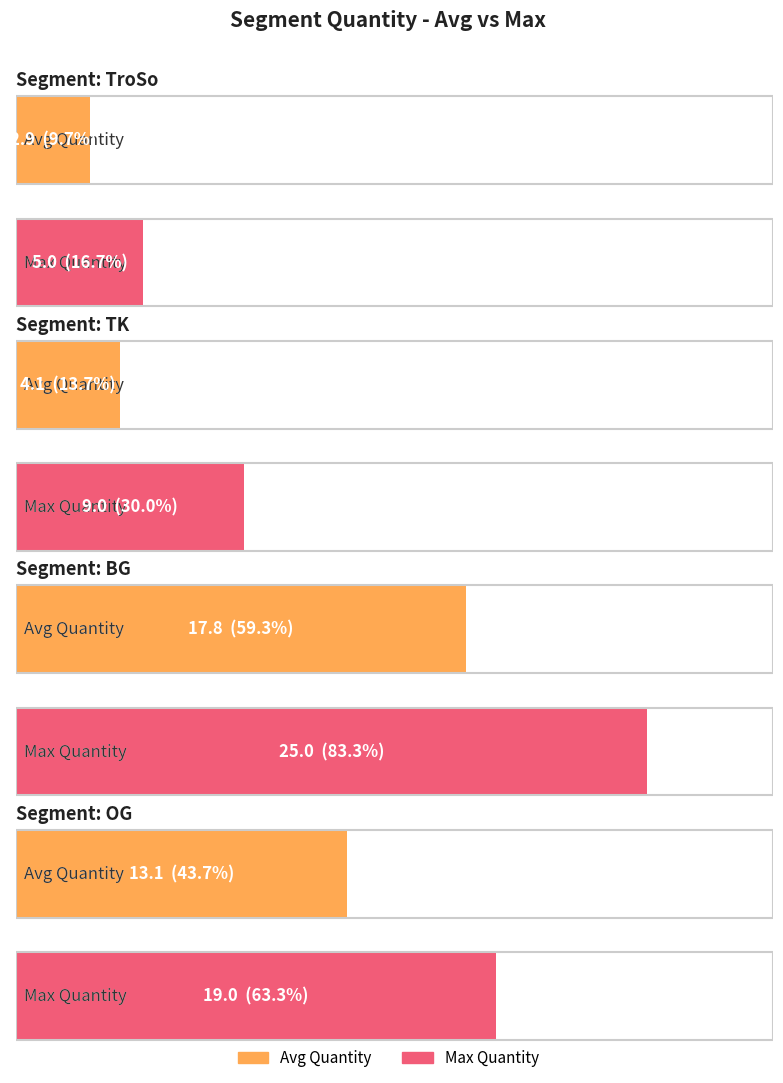

What is the highest value of the Avg Quantity series?

17.8